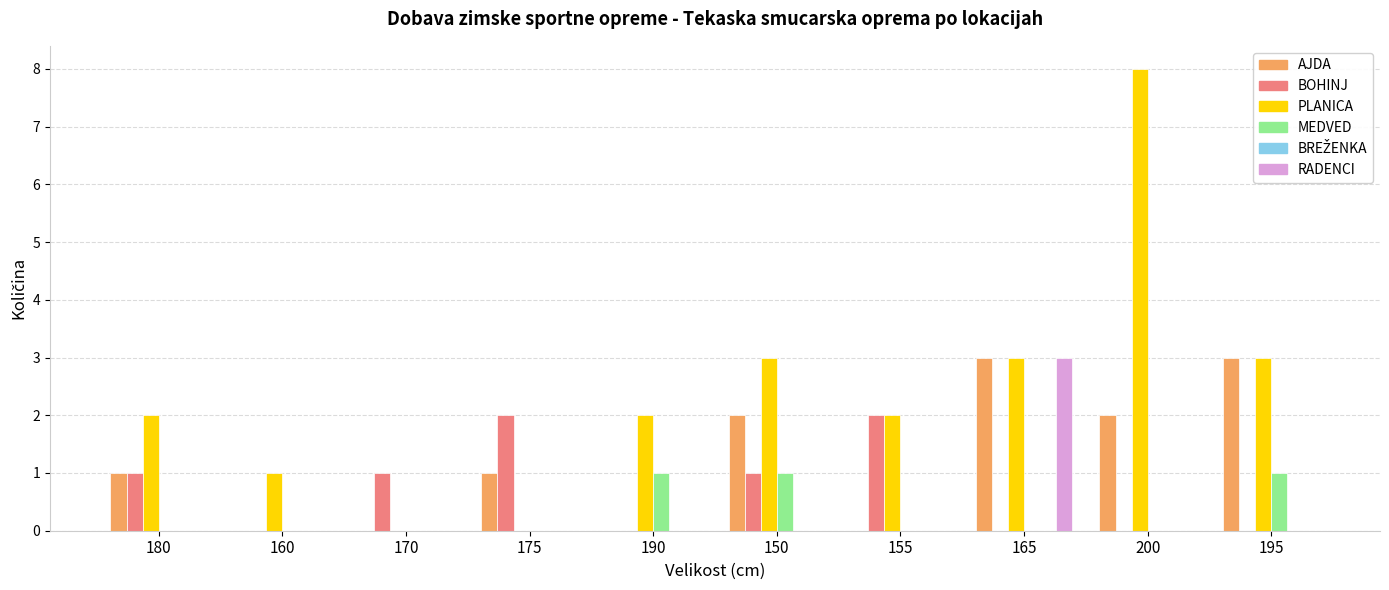

Is the value of AJDA at 150 greater than the value of RADENCI at 165?

No